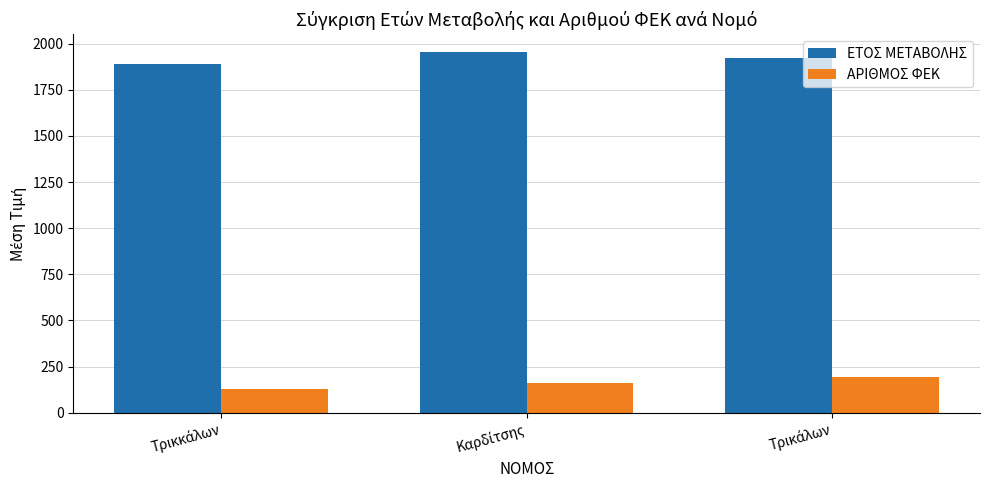

At how many categories does at least one series exceed 1715?

3